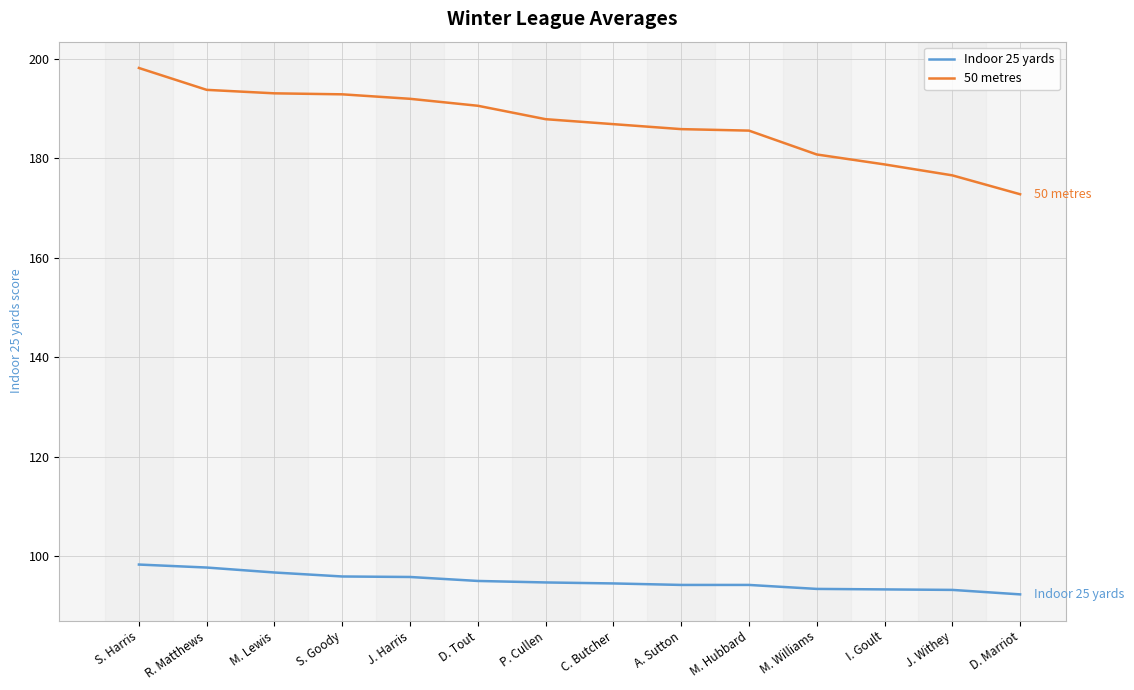

Rank the series at M. Hubbard from highest to lowest value.

50 metres, Indoor 25 yards